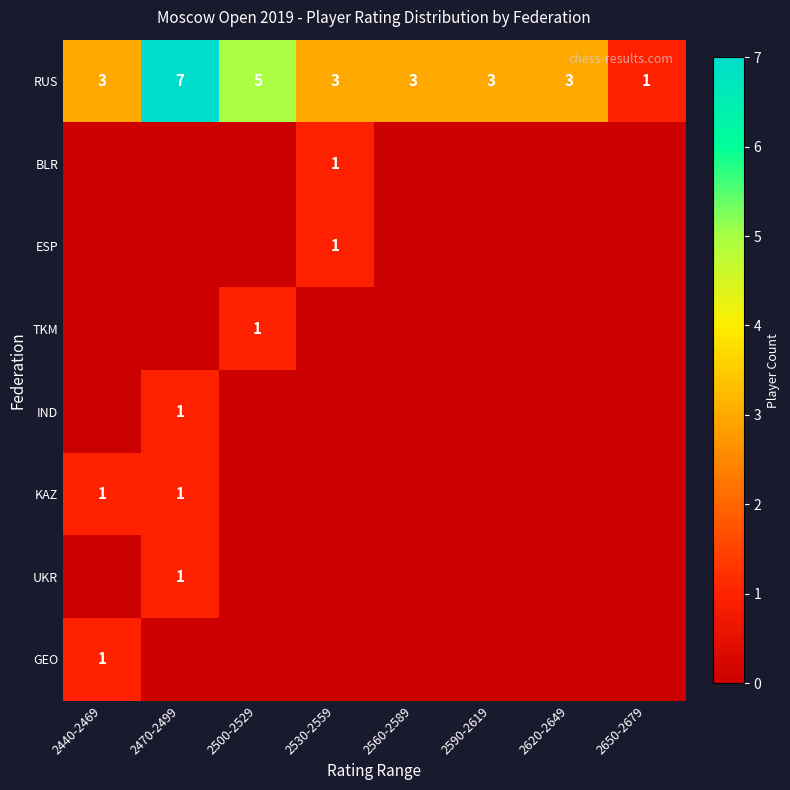

The RUS series shows 5 at 2530-2559. True or false?

False